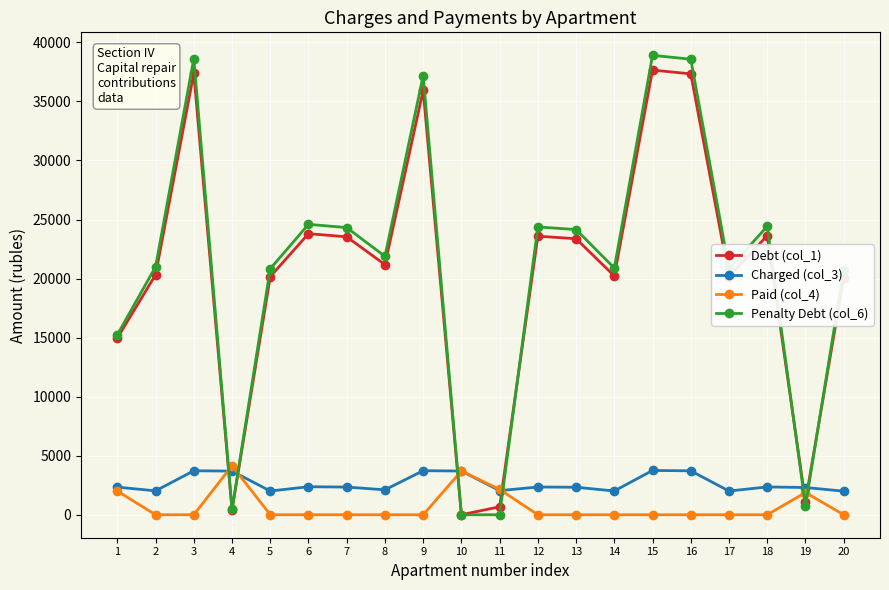

How many data points in Charged (col_3) are less than 2344?

10